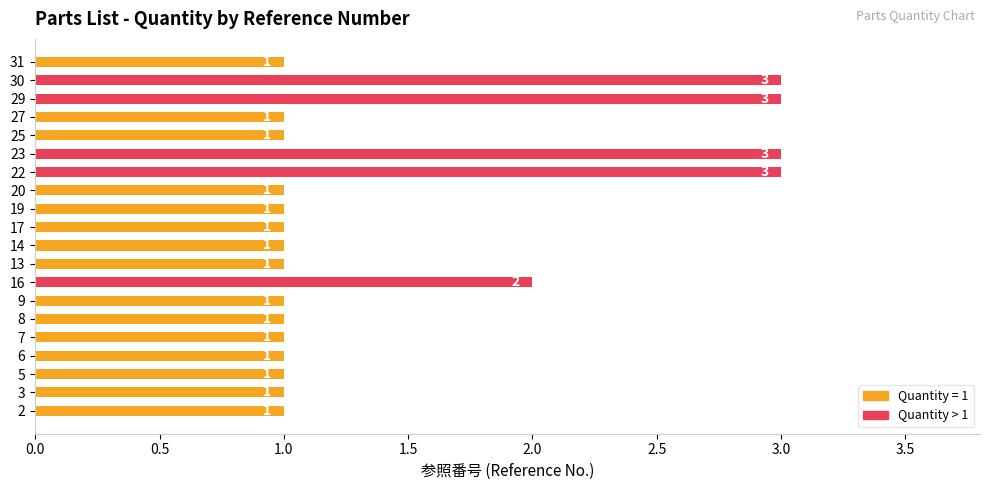

Reading bottom to top, what are all the values shown in this chart?

2=1	3=1	5=1	6=1	7=1	8=1	9=1	16=2	13=1	14=1	17=1	19=1	20=1	22=3	23=3	25=1	27=1	29=3	30=3	31=1